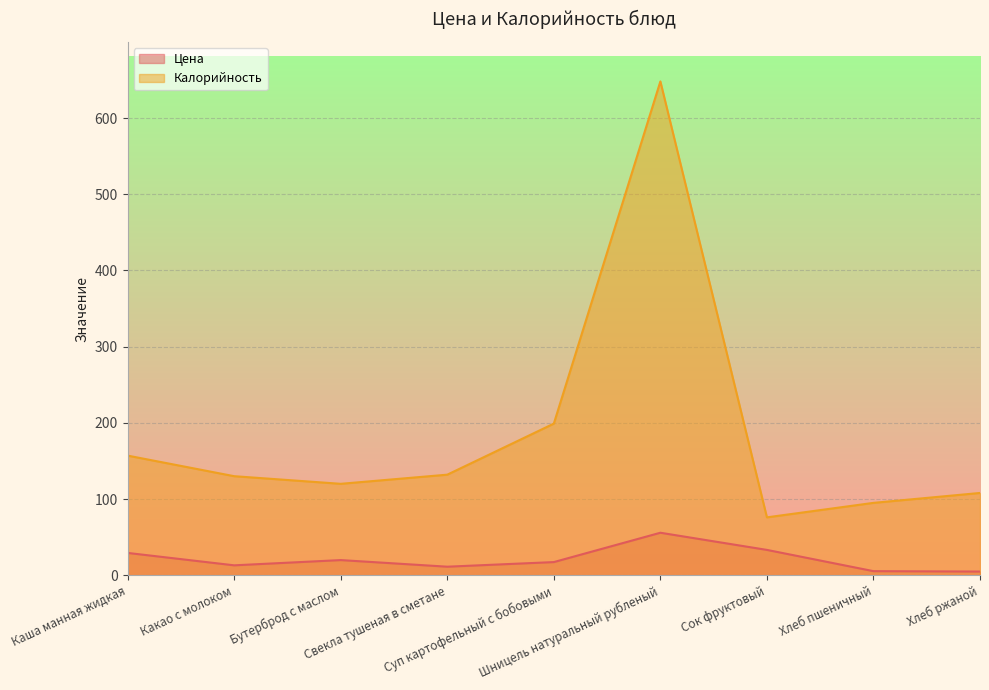

Does the chart display data point markers on the line(s)?

No